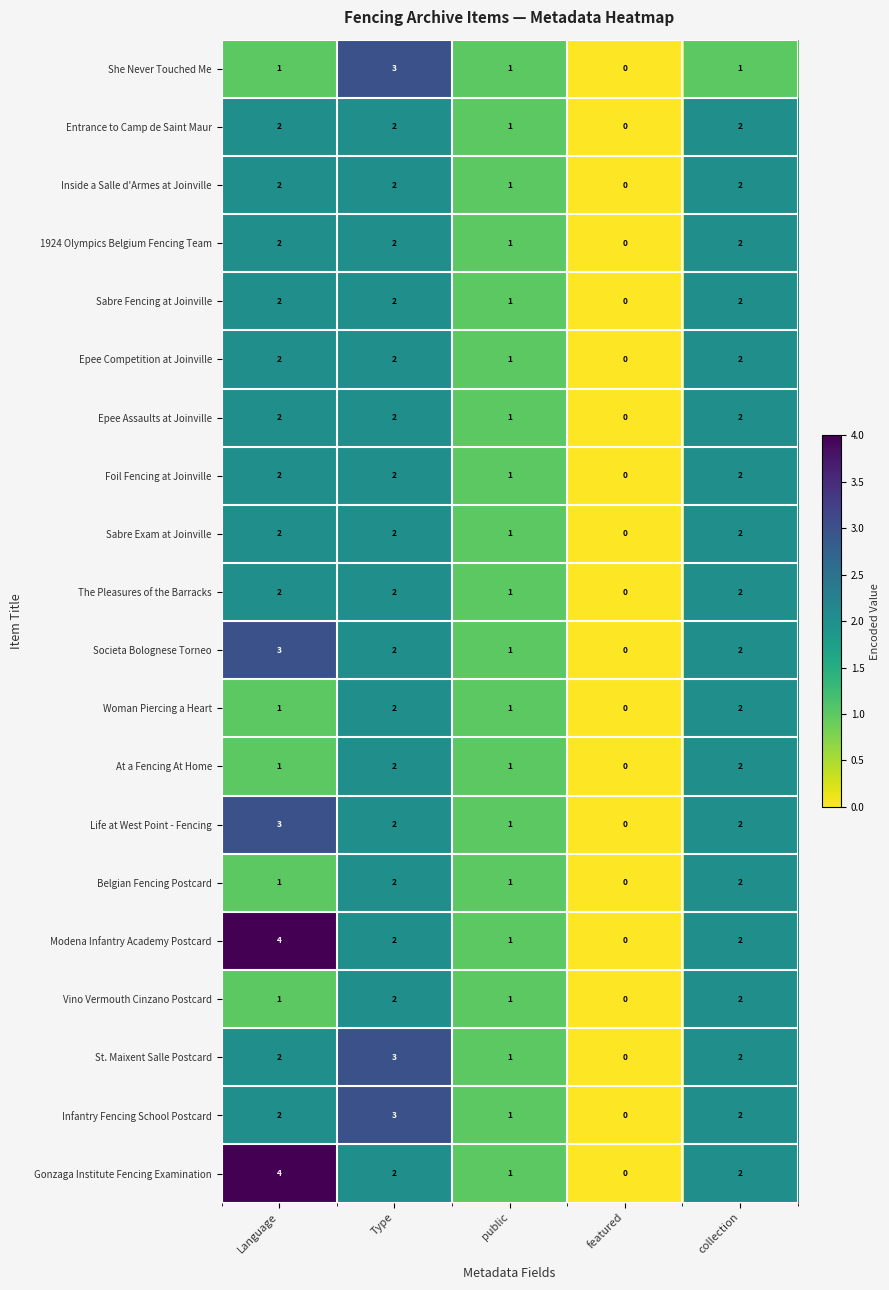

How many values in Vino Vermouth Cinzano Postcard are above zero?

4